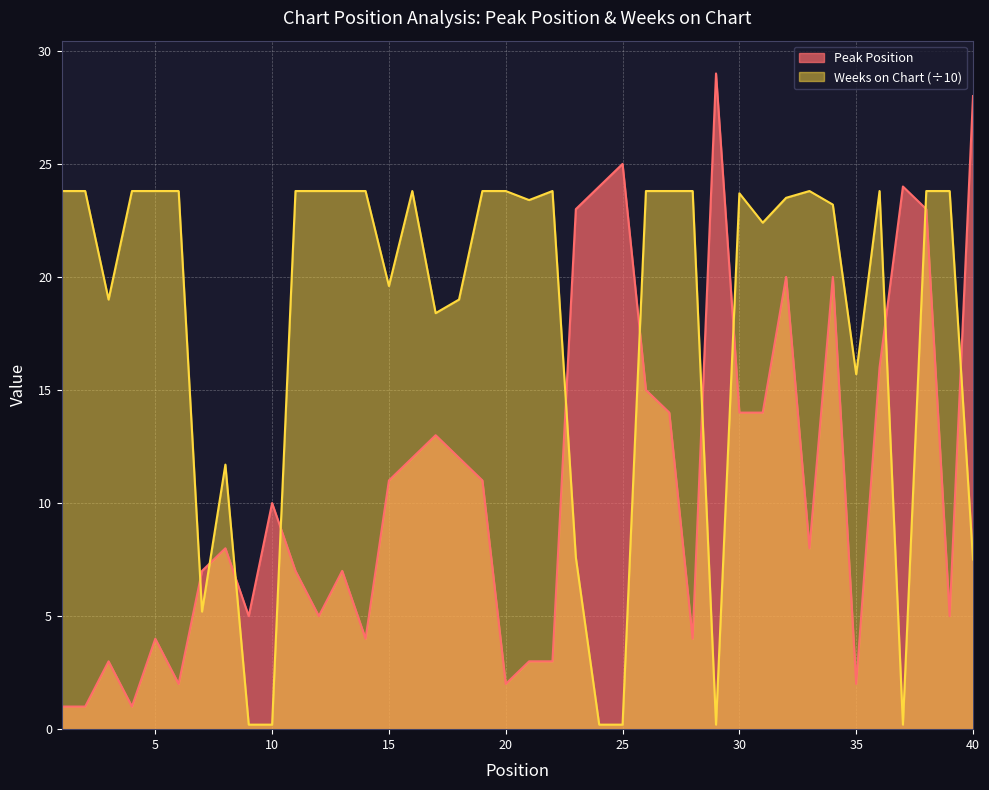

Which category has the highest value across all series?

29